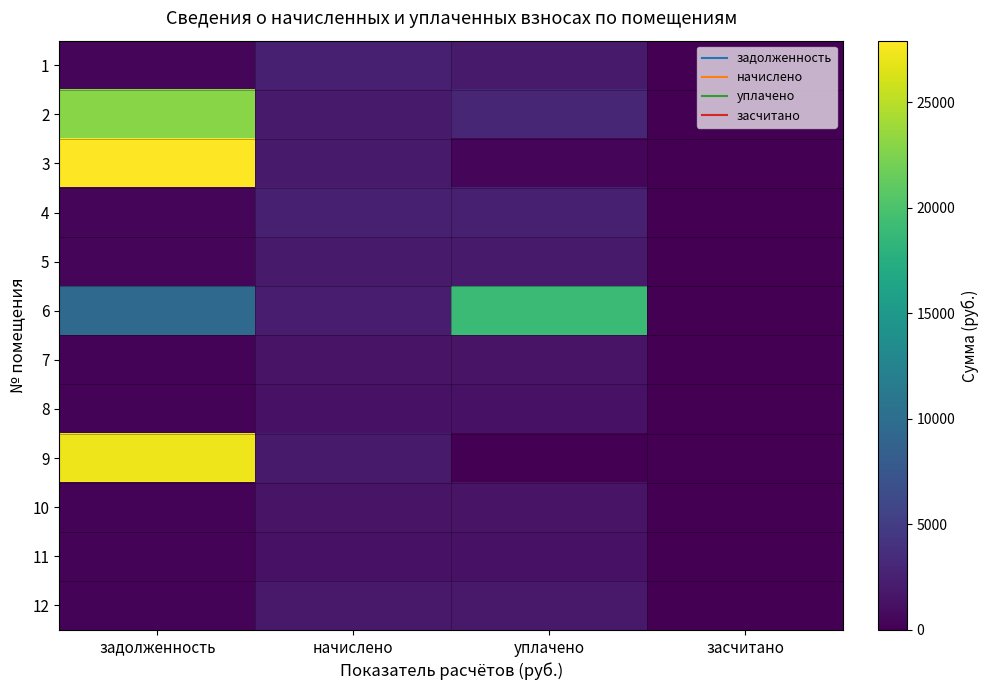

Which series changed the most between уплачено and засчитано?

6